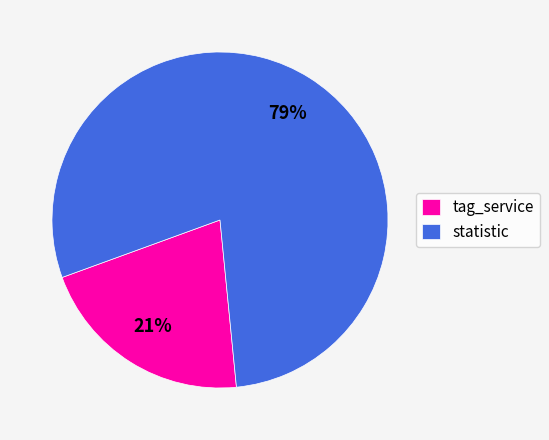

To the nearest percent, what is the difference between the largest and smallest slice percentages?

58%